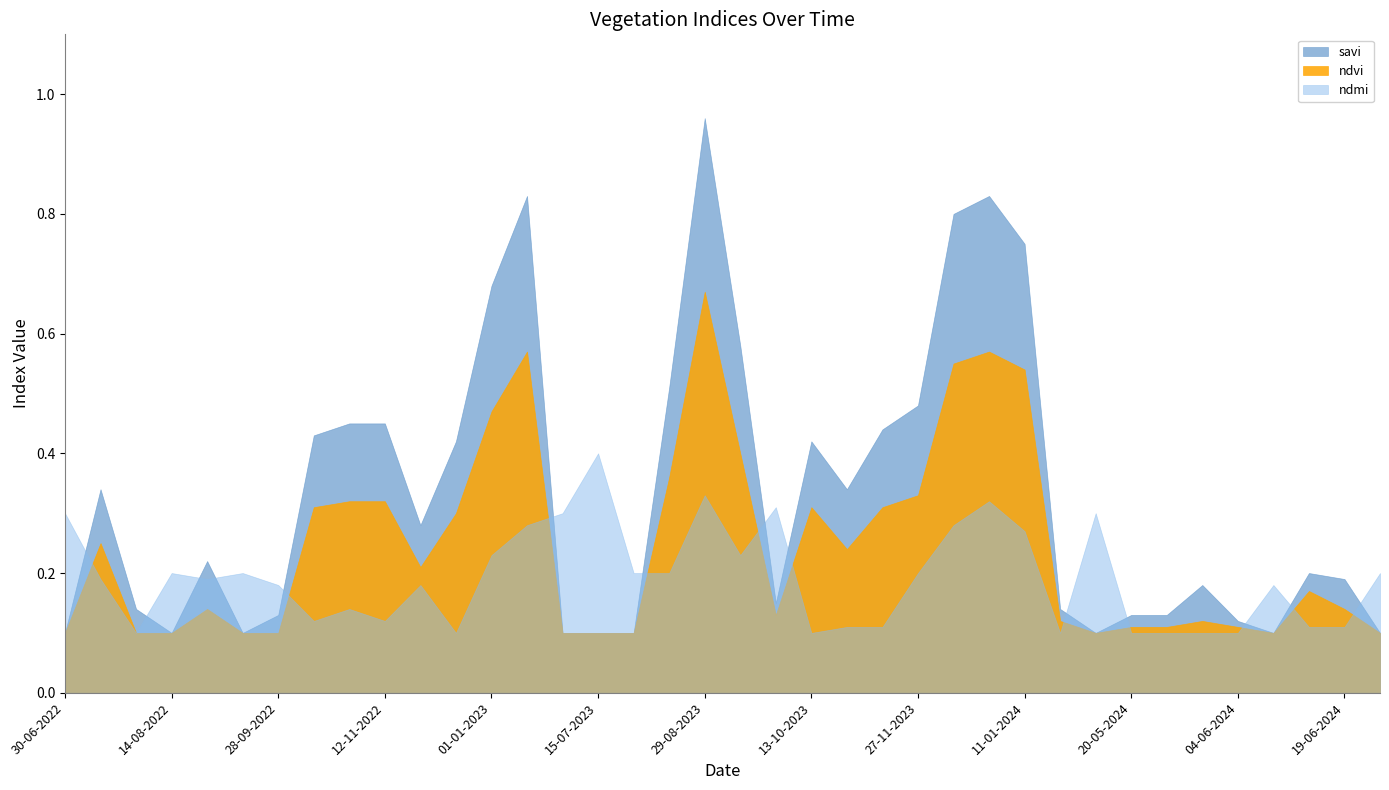

The value of savi at 30-07-2022 is 0.1. True or false?

True